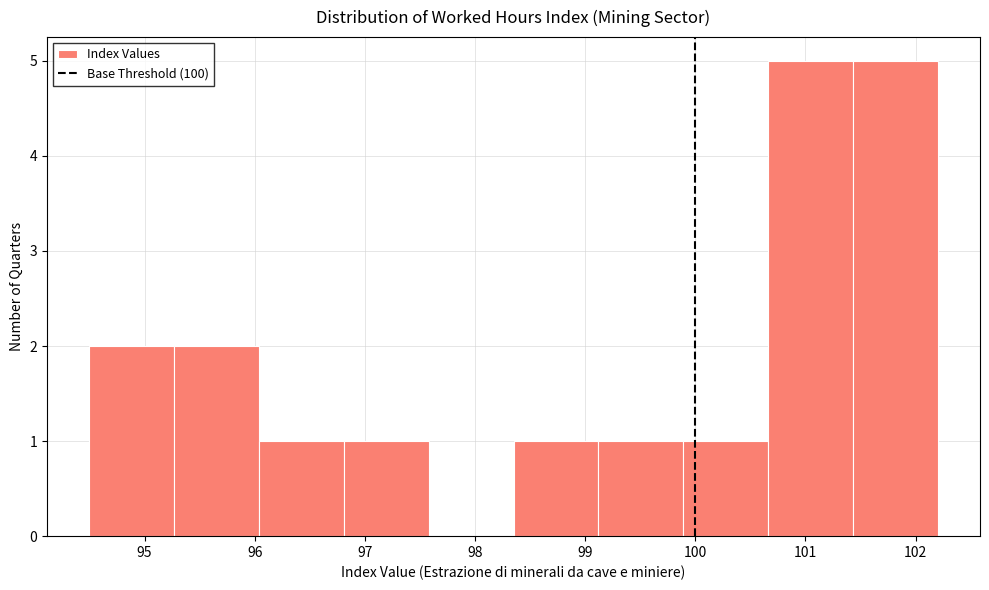

Reading left to right, list every bar in this chart as the range it spans on the x-axis followed by its height. Neither the bar edges nor the heights are printed on the chart, so give them approximately, as read against the axes.

94.50 to 95.27: 2
95.27 to 96.04: 2
96.04 to 96.81: 1
96.81 to 97.58: 1
97.58 to 98.35: 0
98.35 to 99.12: 1
99.12 to 99.89: 1
99.89 to 100.66: 1
100.66 to 101.43: 5
101.43 to 102.20: 5